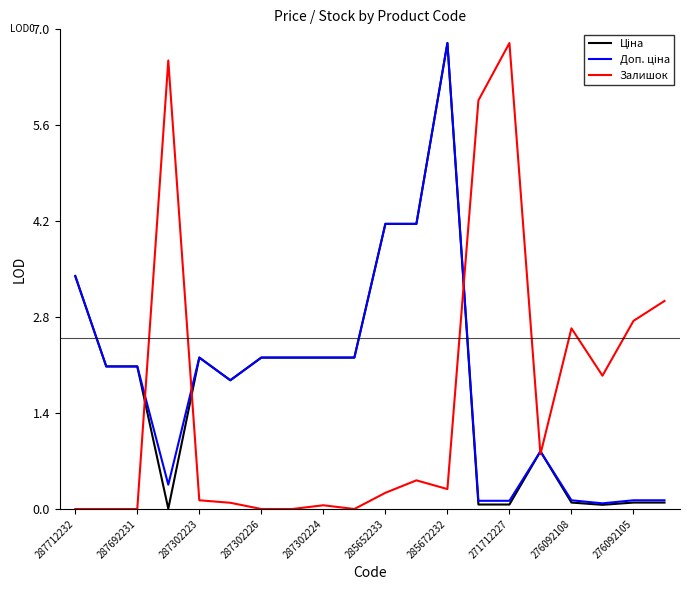

Does the chart display data point markers on the line(s)?

No